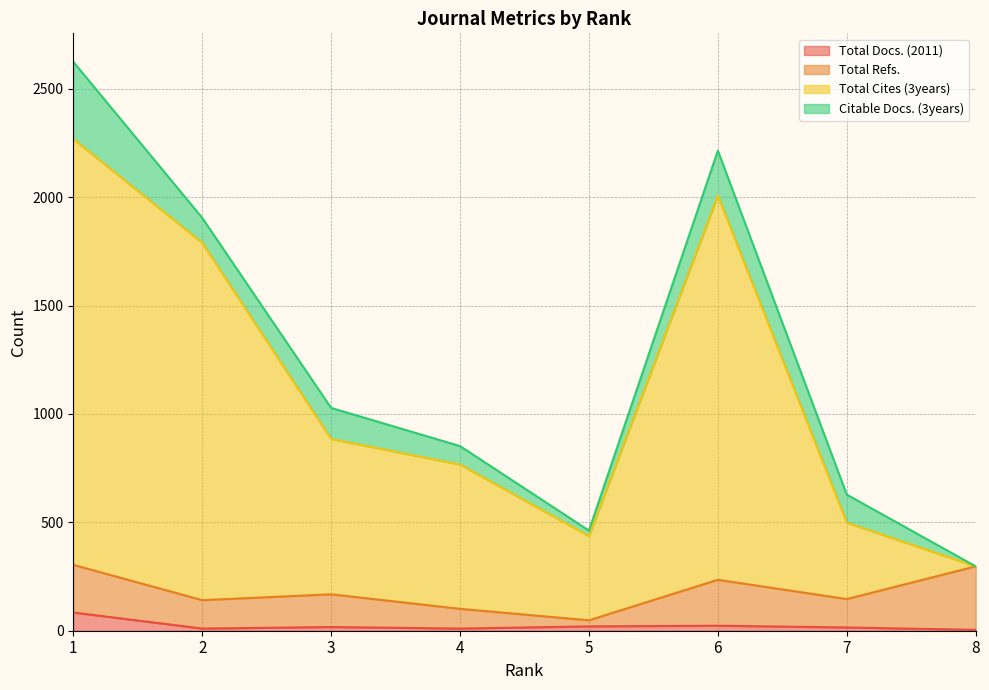

Does the chart have visible grid lines?

Yes